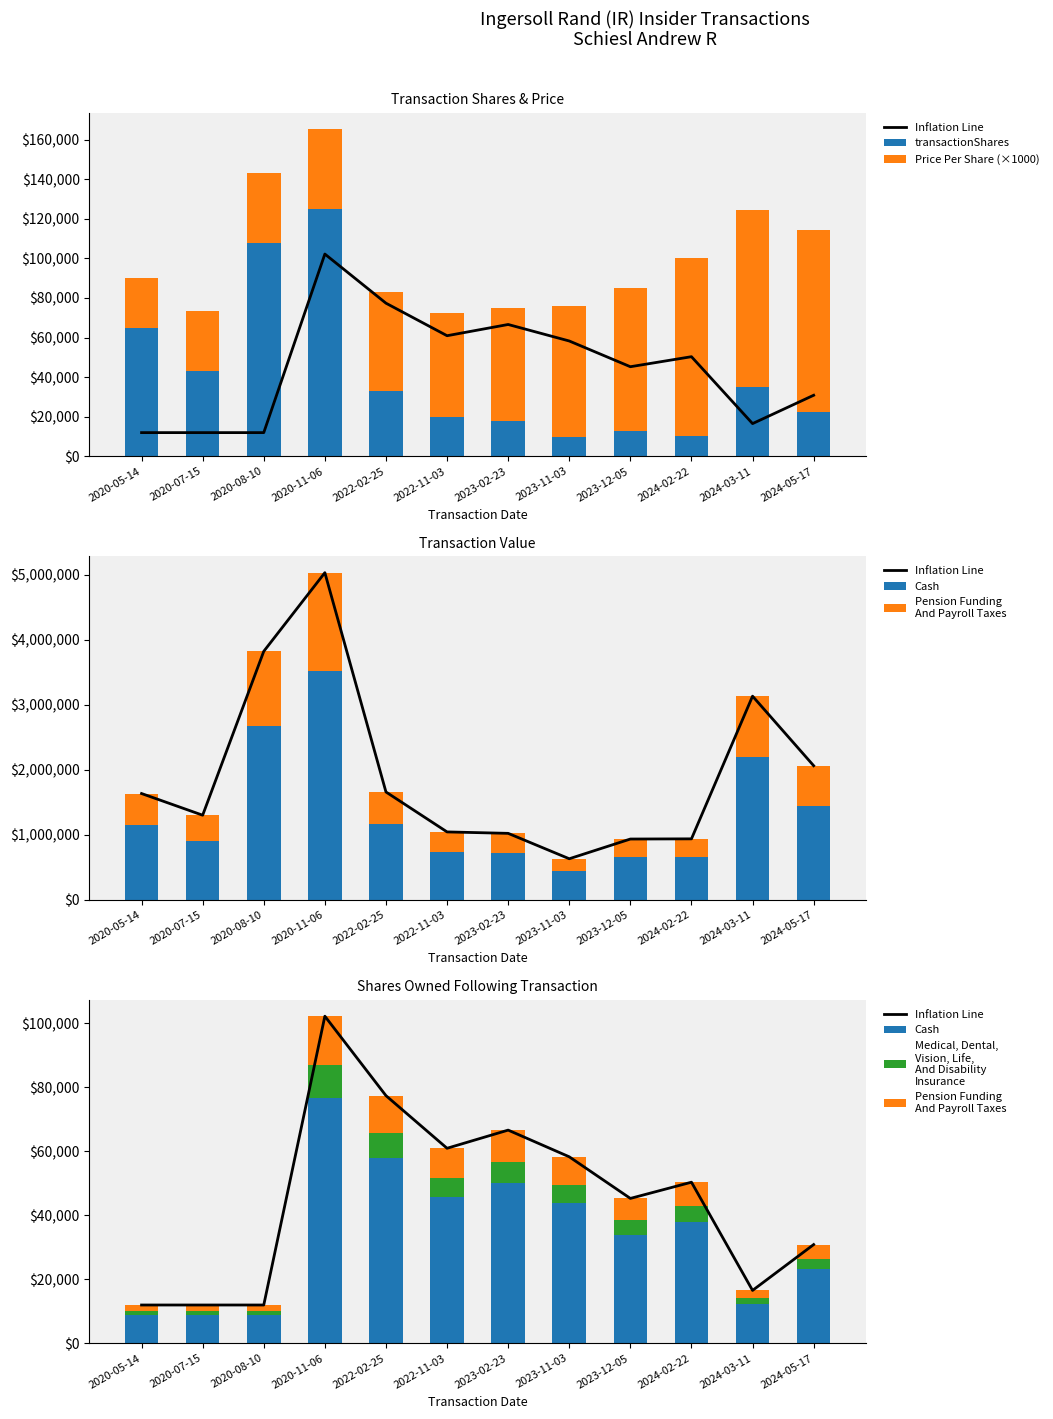

What is the sum of all Inflation Line values?

544209.0